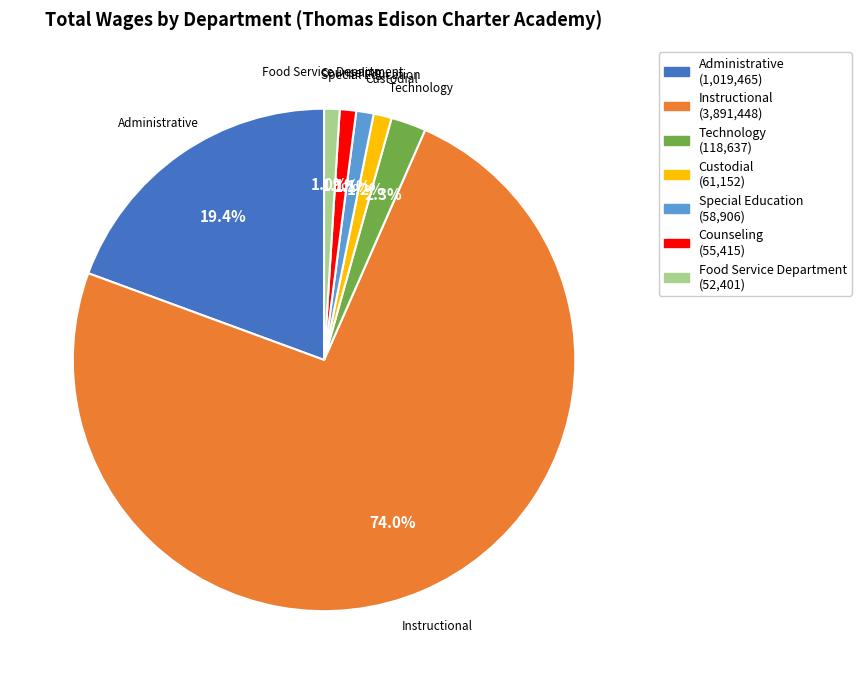

To the nearest percent, what is the average slice percentage?

14%